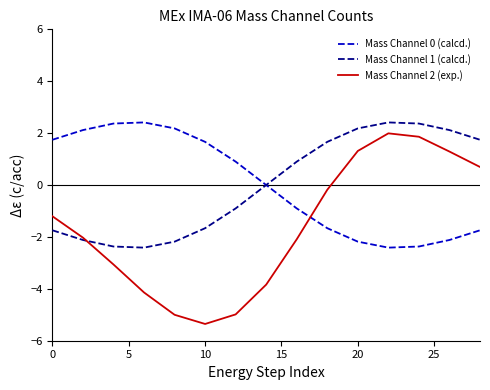

Does the chart display data point markers on the line(s)?

No